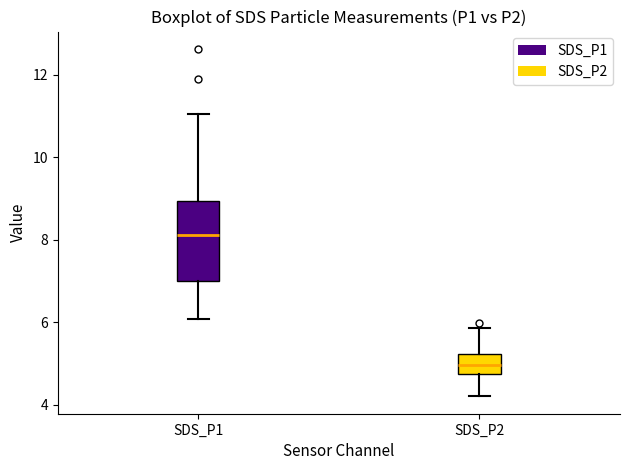

Reading left to right, read every box against the y-axis: the position of its median line, the range the box covers, and the ends of its whiskers. The values are not printed on the chart, so give them approximately, as read against the axis.

SDS_P1: median 8.2, box 7.0 to 9.0, whiskers 6.0 to 11.0
SDS_P2: median 5.0, box 4.8 to 5.2, whiskers 4.2 to 5.8